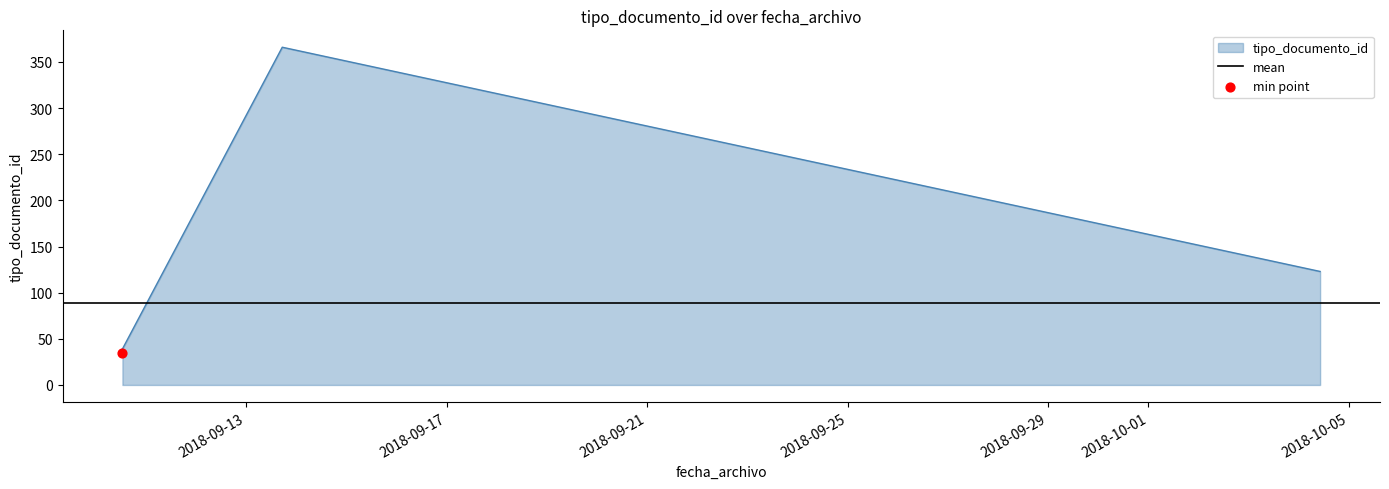

Which has a higher value, 2018-09-10 12:43:06 or 2018-09-10 12:43:06?

2018-09-10 12:43:06